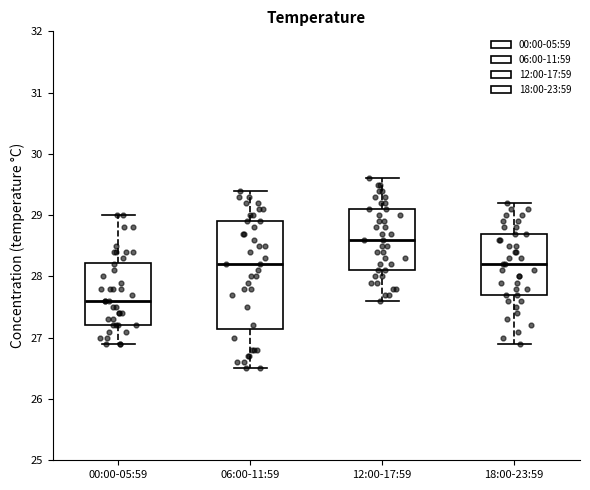

Reading left to right, read every box against the y-axis: the position of its median line, the range the box covers, and the ends of its whiskers. The values are not printed on the chart, so give them approximately, as read against the axis.

00:00-05:59: median 27.6, box 27.2 to 28.2, whiskers 26.9 to 29.0
06:00-11:59: median 28.2, box 27.2 to 28.9, whiskers 26.5 to 29.4
12:00-17:59: median 28.6, box 28.1 to 29.1, whiskers 27.6 to 29.6
18:00-23:59: median 28.2, box 27.7 to 28.7, whiskers 26.9 to 29.2